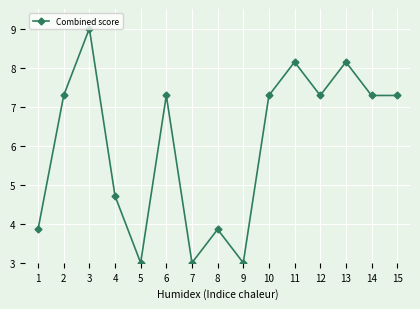

At which category does the chart reach its peak across all series?

3